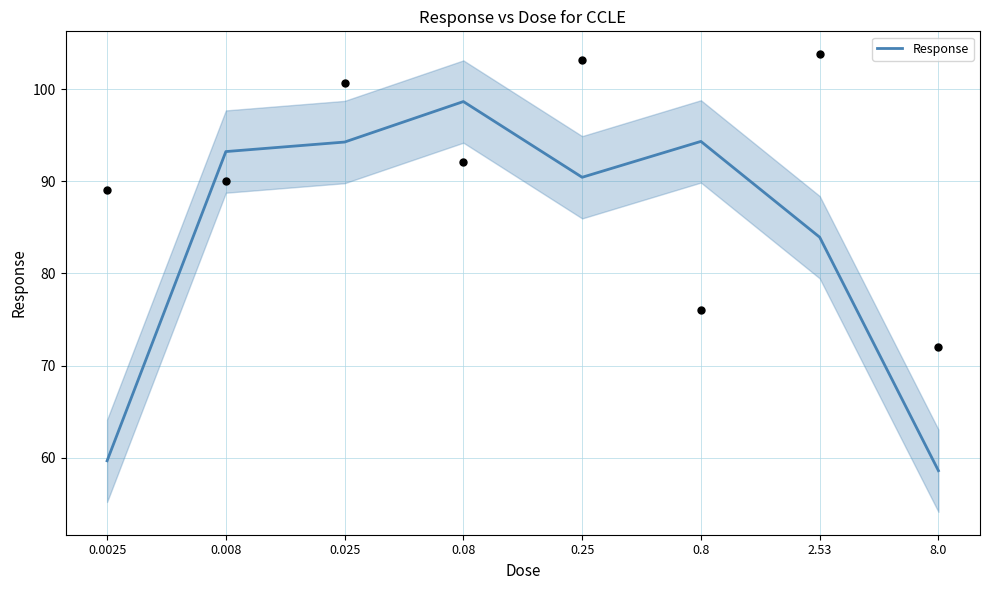

Which has a higher value, 8.0 or 0.08?

0.08